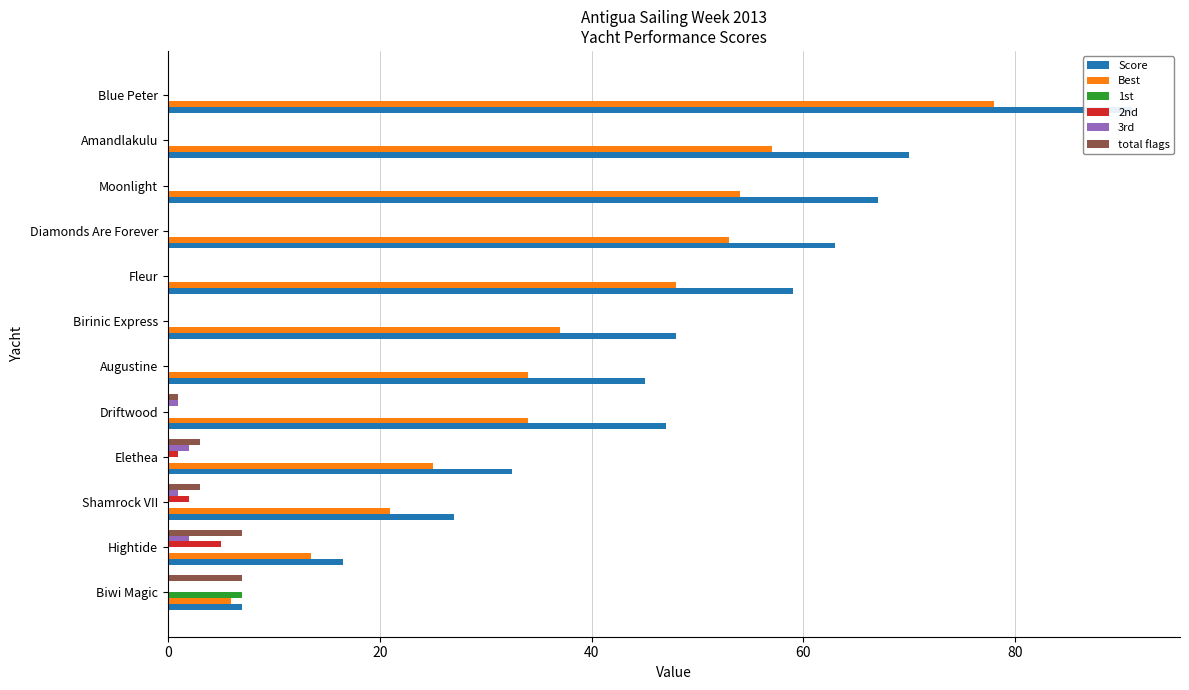

What is the highest value of the 2nd series?

5.0